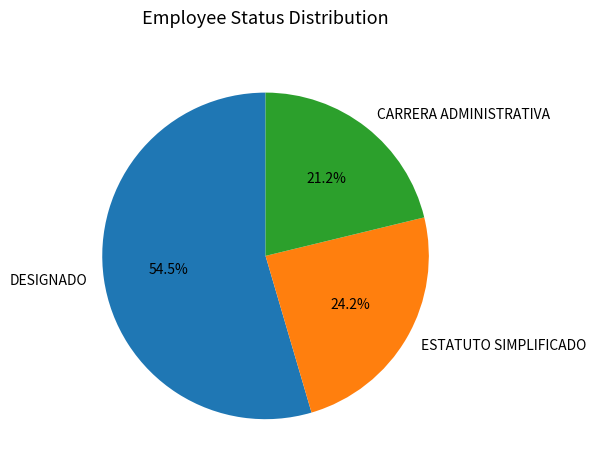

Which category has the smallest portion of the pie?

CARRERA ADMINISTRATIVA